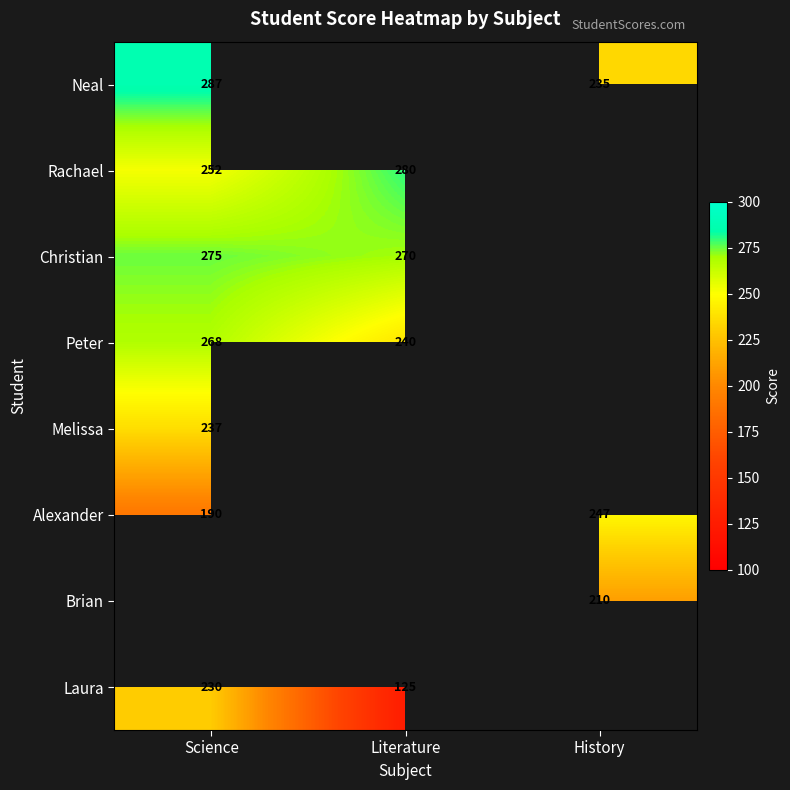

What is the smallest value displayed?

125.0